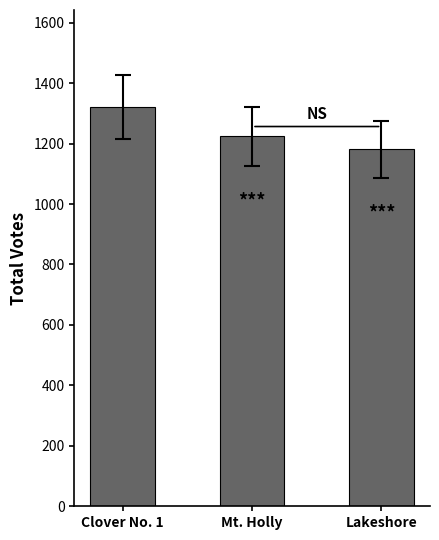

Which category has the lowest value across all series?

Lakeshore